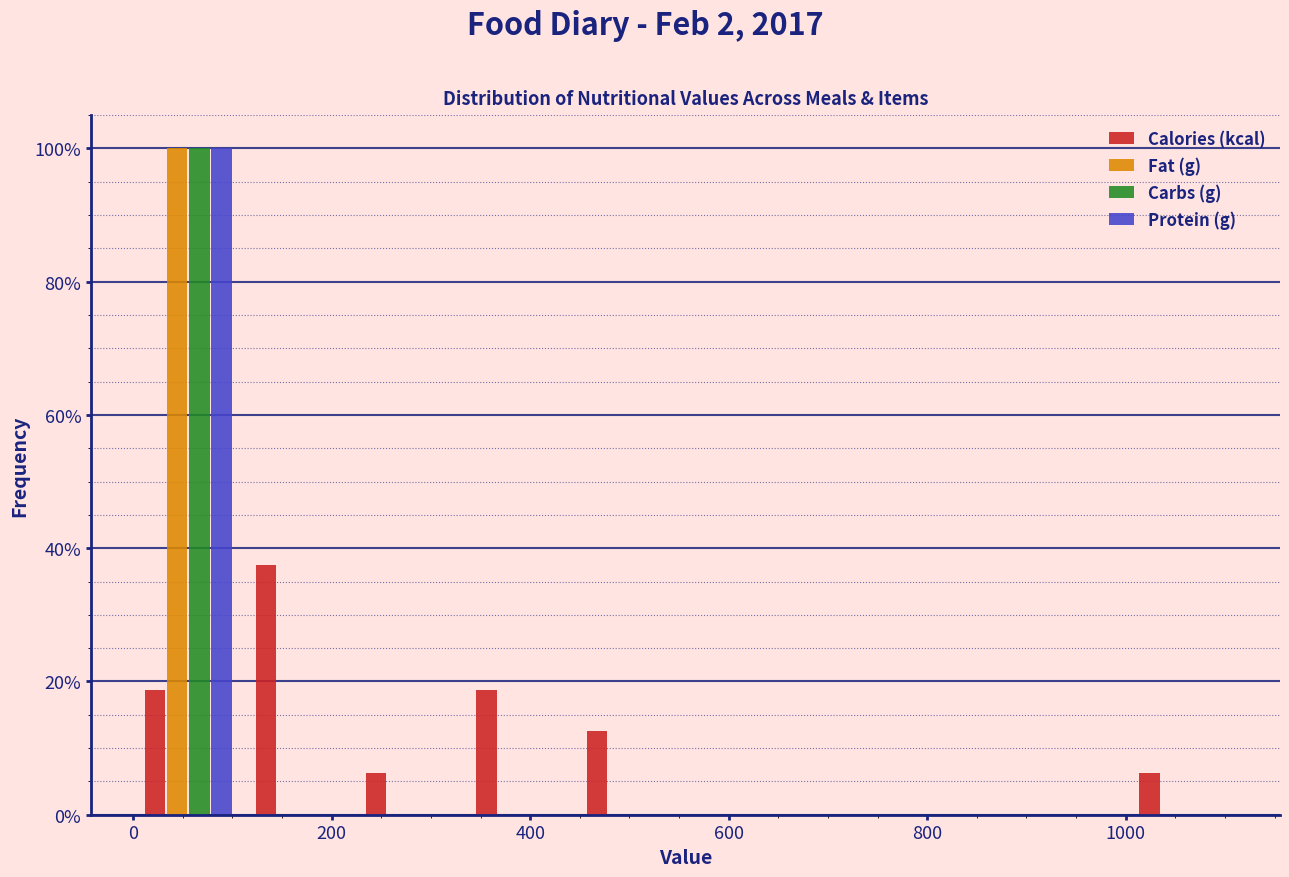

In the Carbs (g) series, which range on the x-axis has the tallest bar?

0 to 120